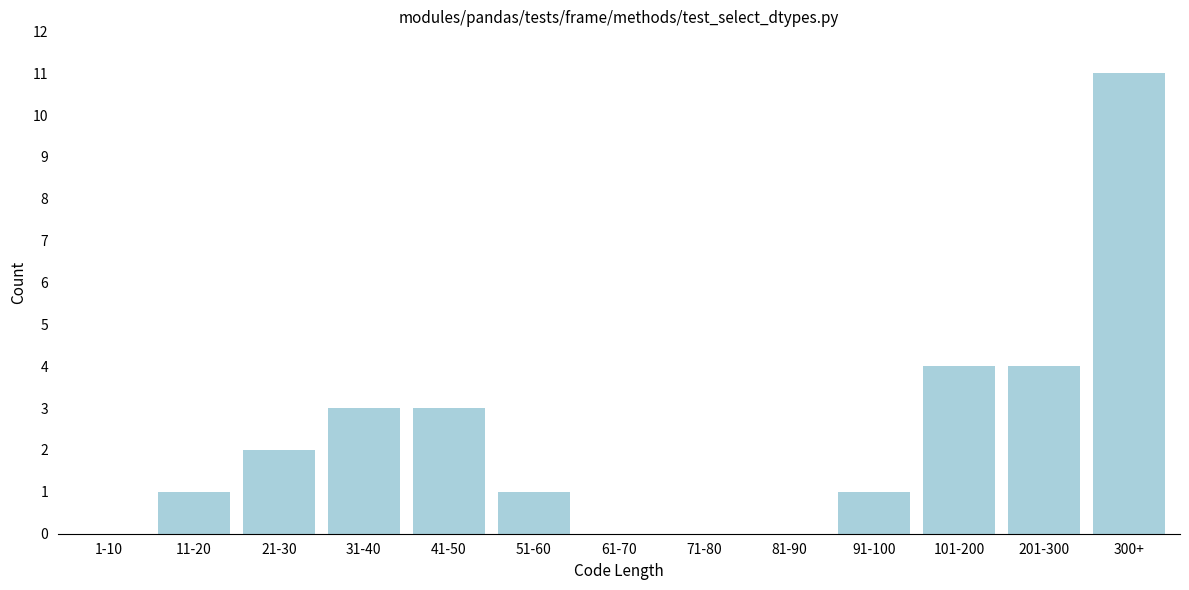

Reading left to right, extract all data points from this chart.

1-10=0	11-20=1	21-30=2	31-40=3	41-50=3	51-60=1	61-70=0	71-80=0	81-90=0	91-100=1	101-200=4	201-300=4	300+=11